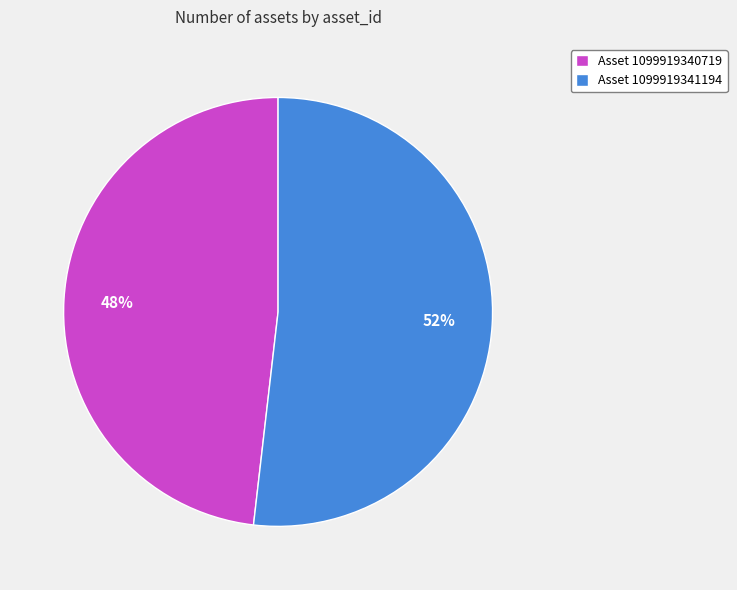

True or false: Asset 1099919340719 accounts for 48% of the total.

True